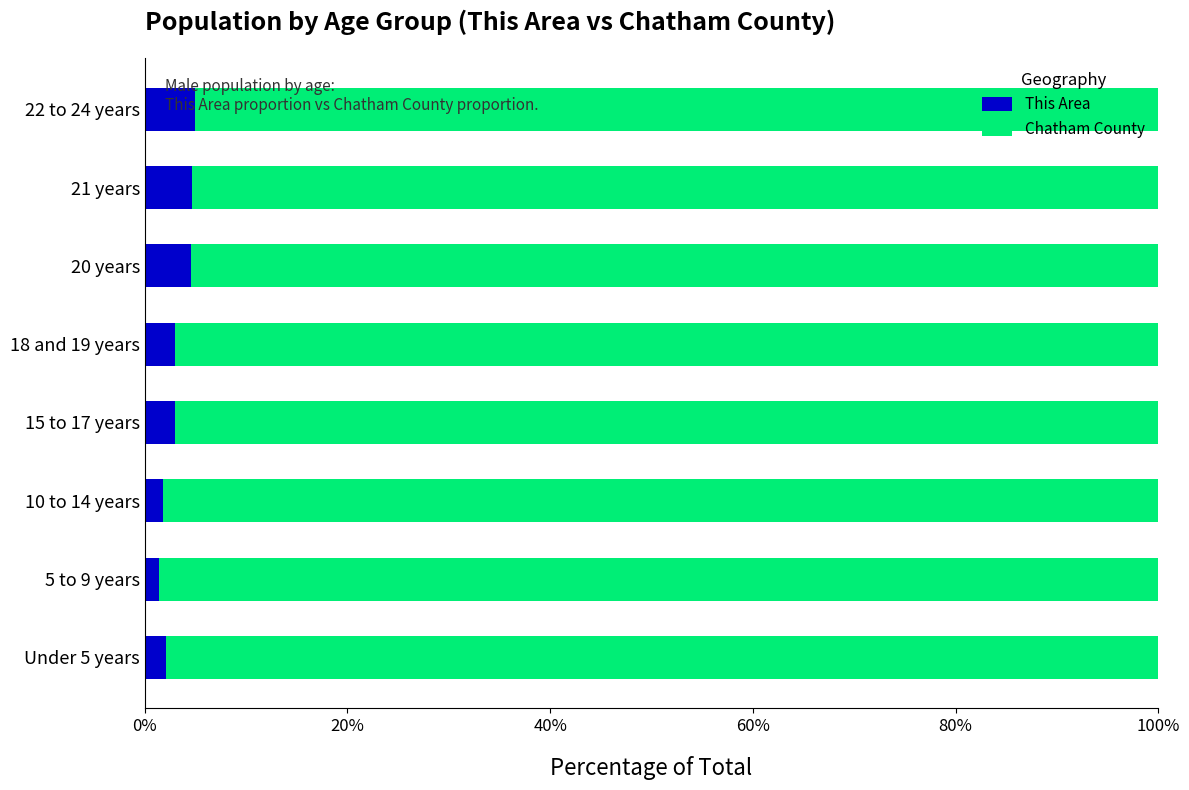

Is it true that This Area equals 4.6 at 20 years?

True